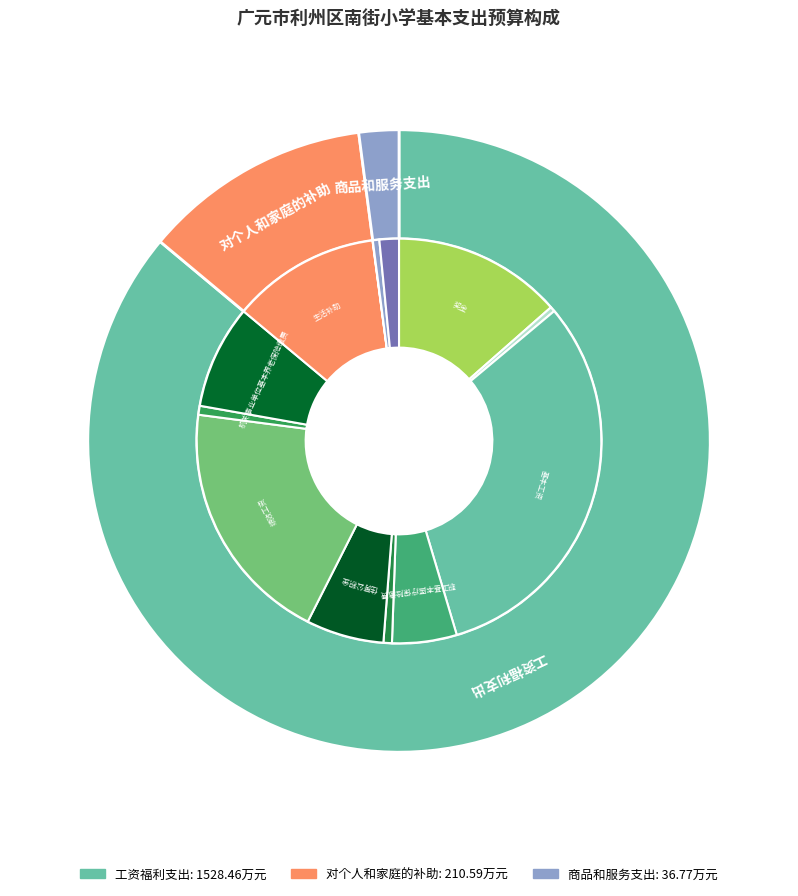

True or false: 对个人和家庭的补助 accounts for 12% of the total.

True